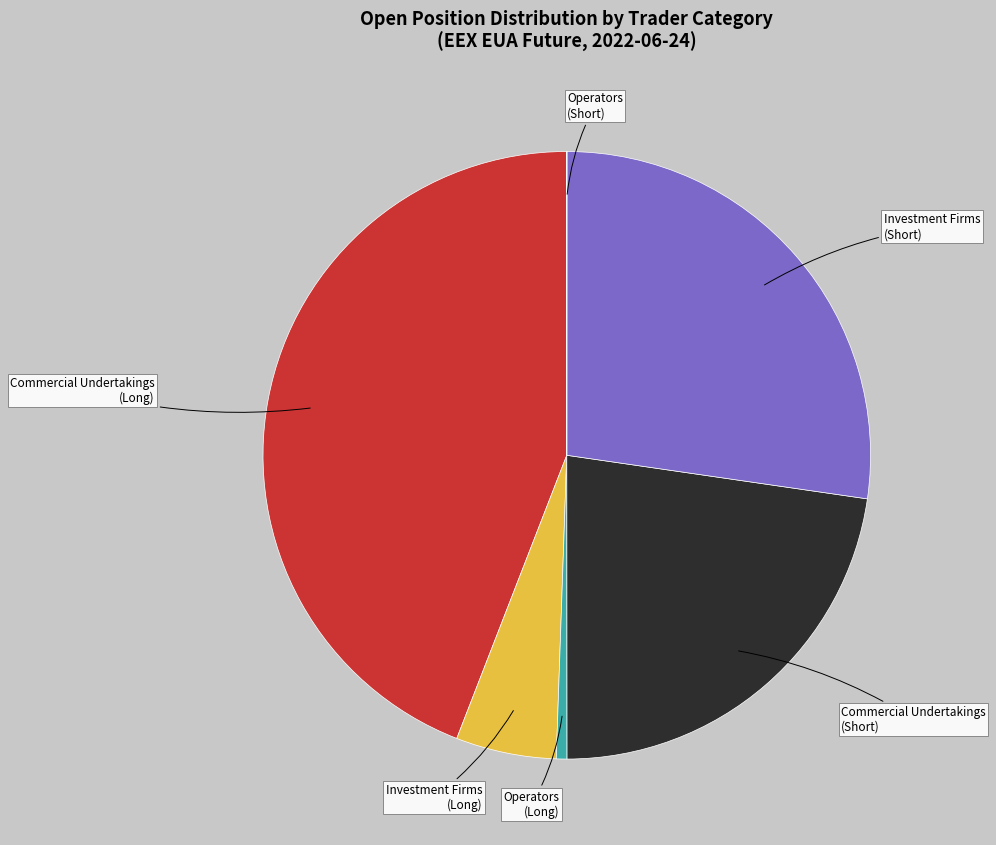

Combined, do Investment Firms (Short) and Commercial Undertakings (Long) account for over 50%?

Yes